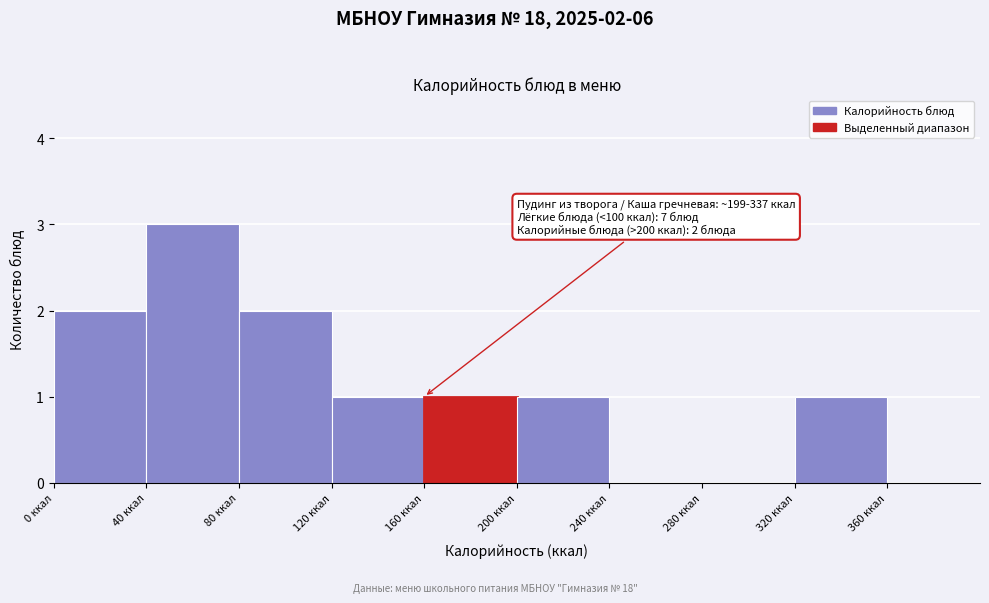

Which range on the x-axis has the tallest bar?

40 to 80